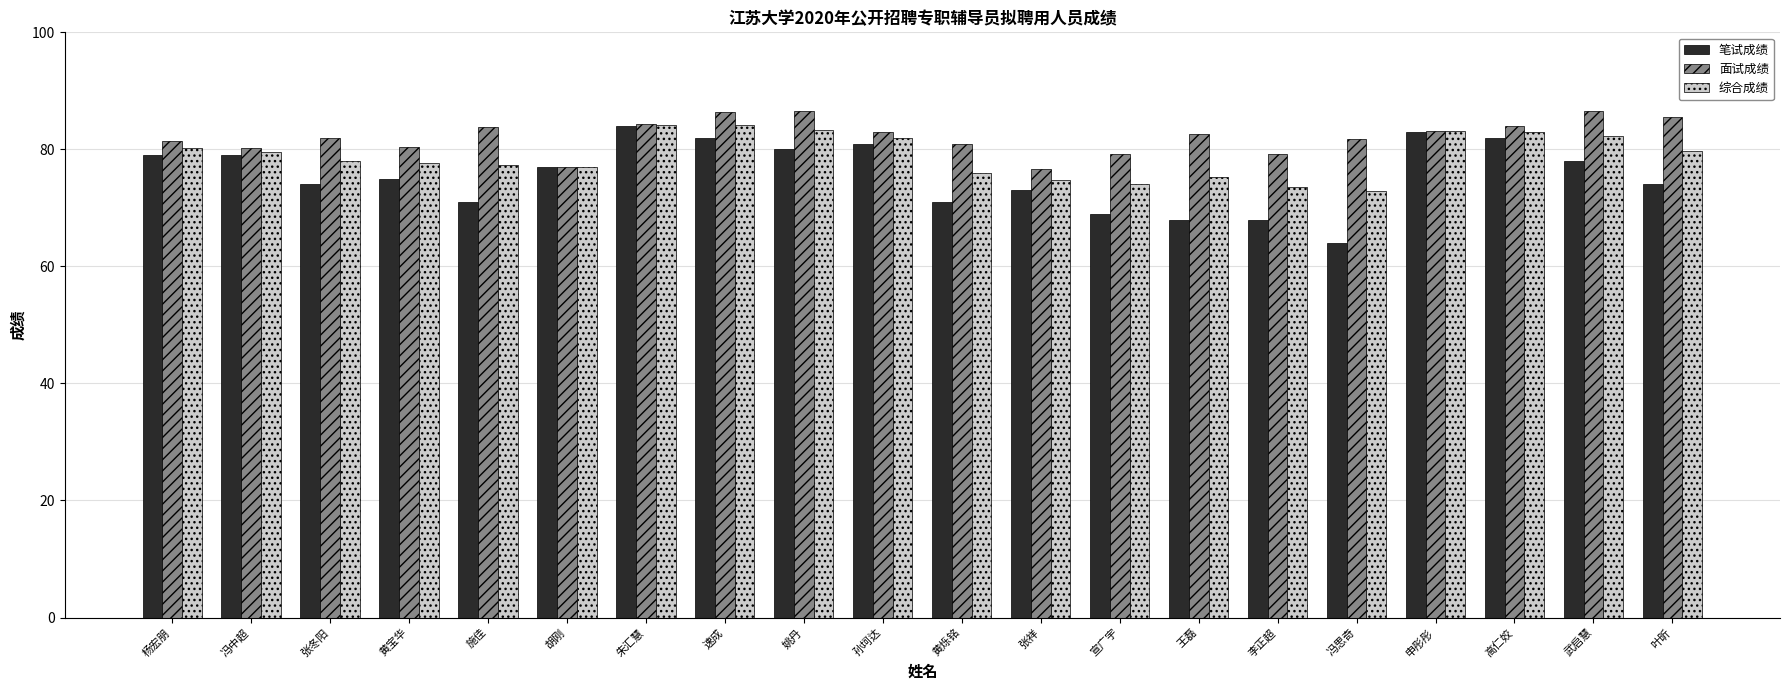

How many values in the 笔试成绩 series are below 77?

10